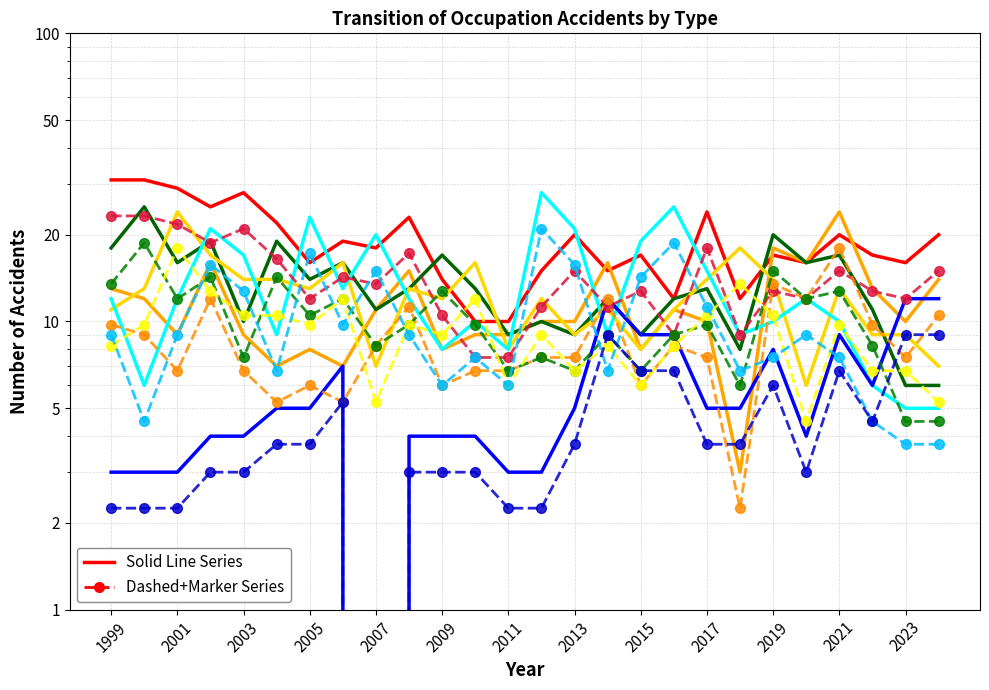

What is the difference between the second highest and second lowest values in the caught in/between series?

21